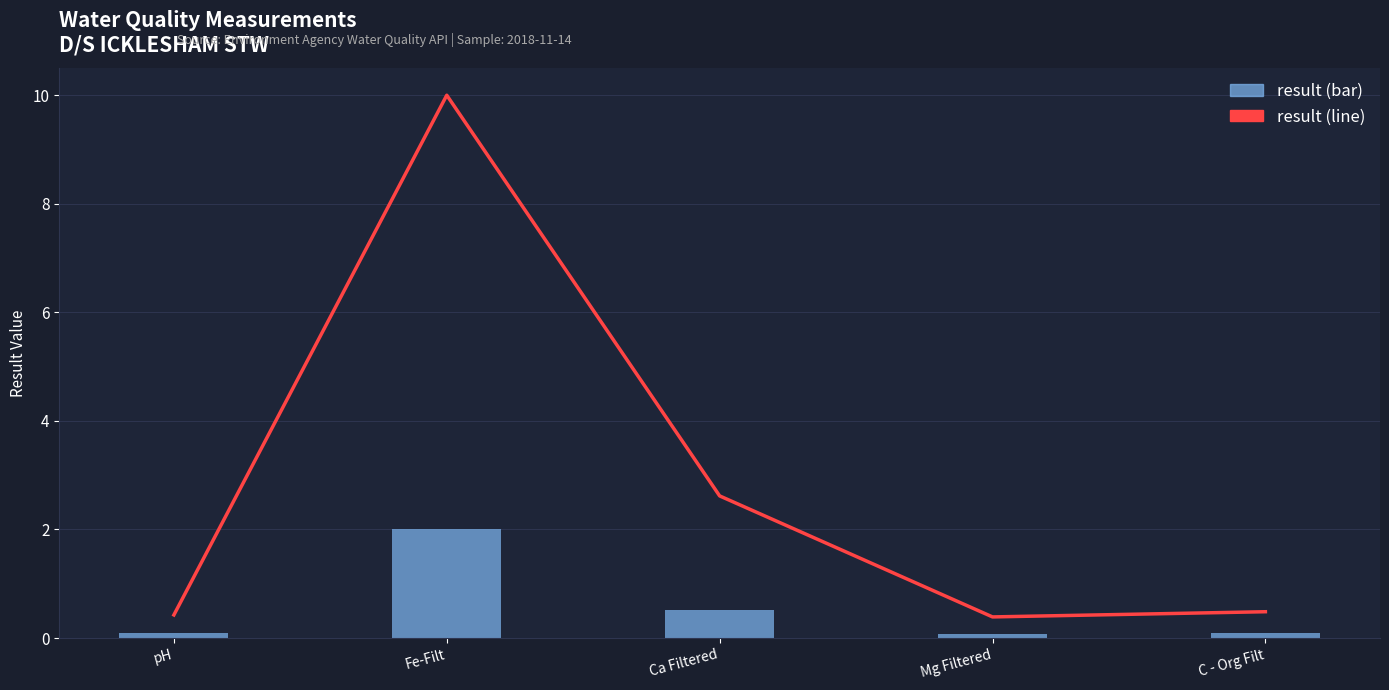

What are all the series names shown in the legend?

result (line), result (bar)